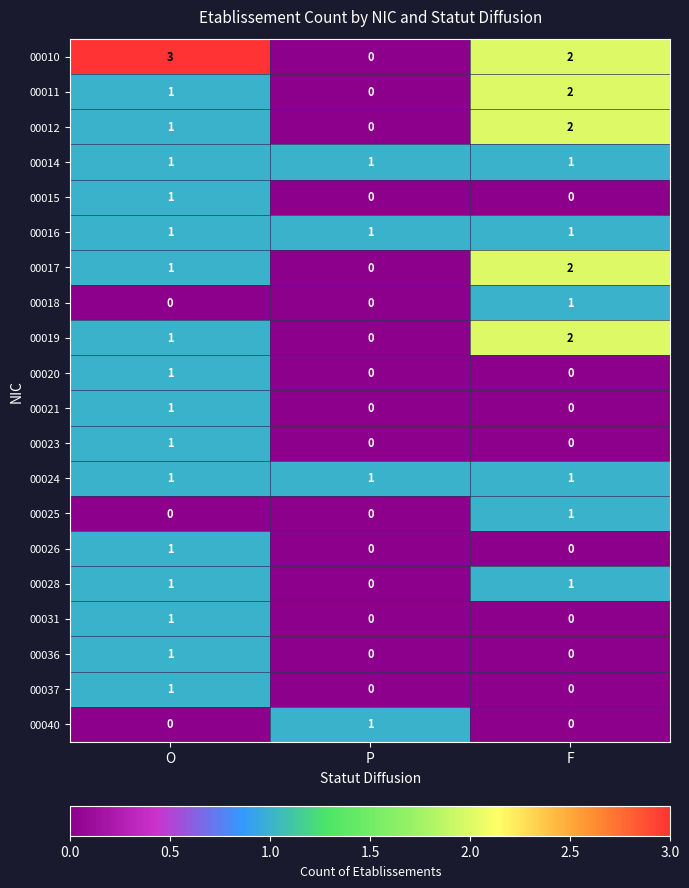

Is it true that 00012 equals 1 at F?

False